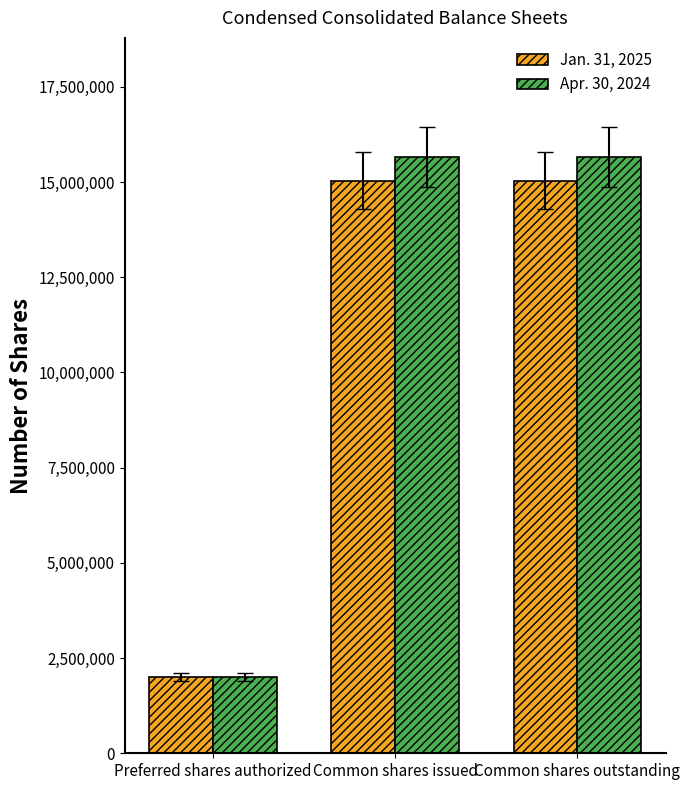

What is the minimum value shown in the chart?

2000000